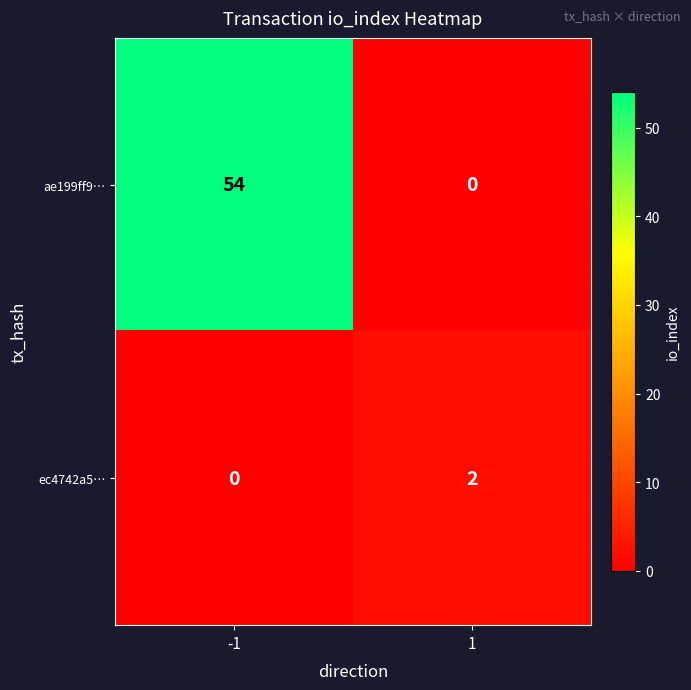

Which series has the largest total across all categories?

ae199ff9…